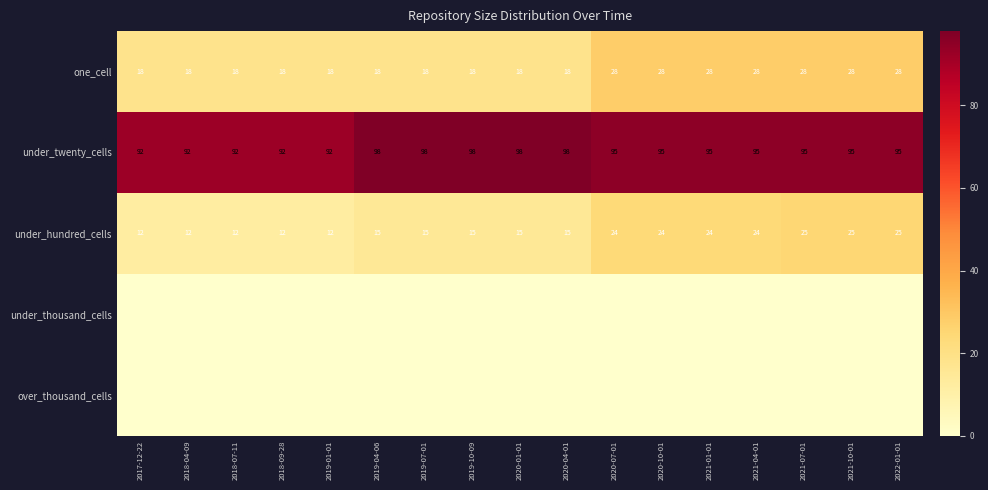

Between 2021-10-01 and 2022-01-01, which is larger?

2021-10-01